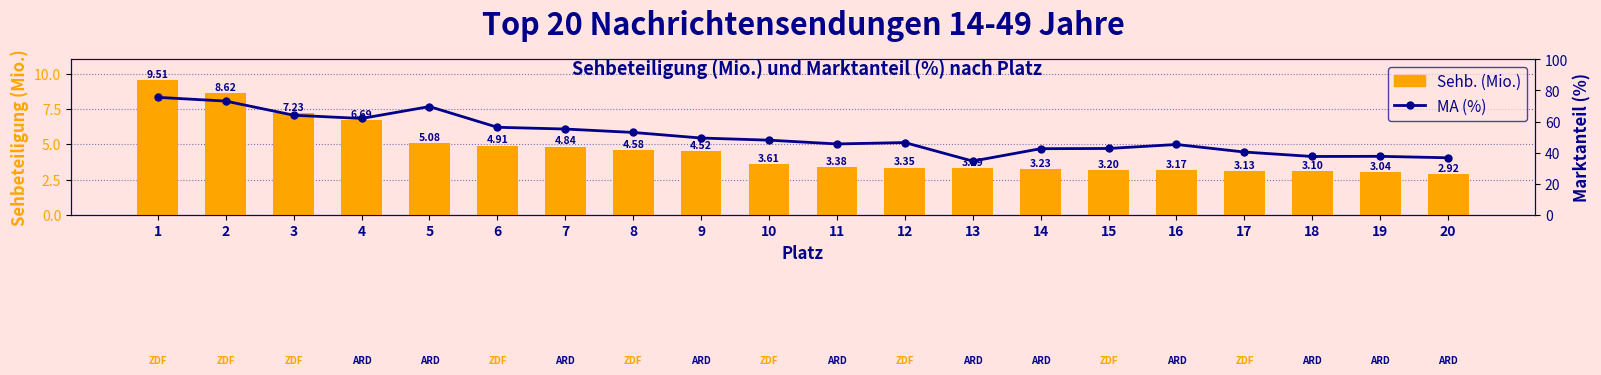

Reading left to right, list all the values displayed in this chart.

Sehb. (Mio.): 9.5	8.6	7.2	6.7	5.1	4.9	4.8	4.6	4.5	3.6	3.4	3.4	3.3	3.2	3.2	3.2	3.1	3.1	3.0	2.9
MA (%): 75.6	73.2	64.1	62.0	69.7	56.3	55.2	53.0	49.4	48.1	45.6	46.5	34.6	42.6	42.7	45.3	40.4	37.6	37.7	36.7